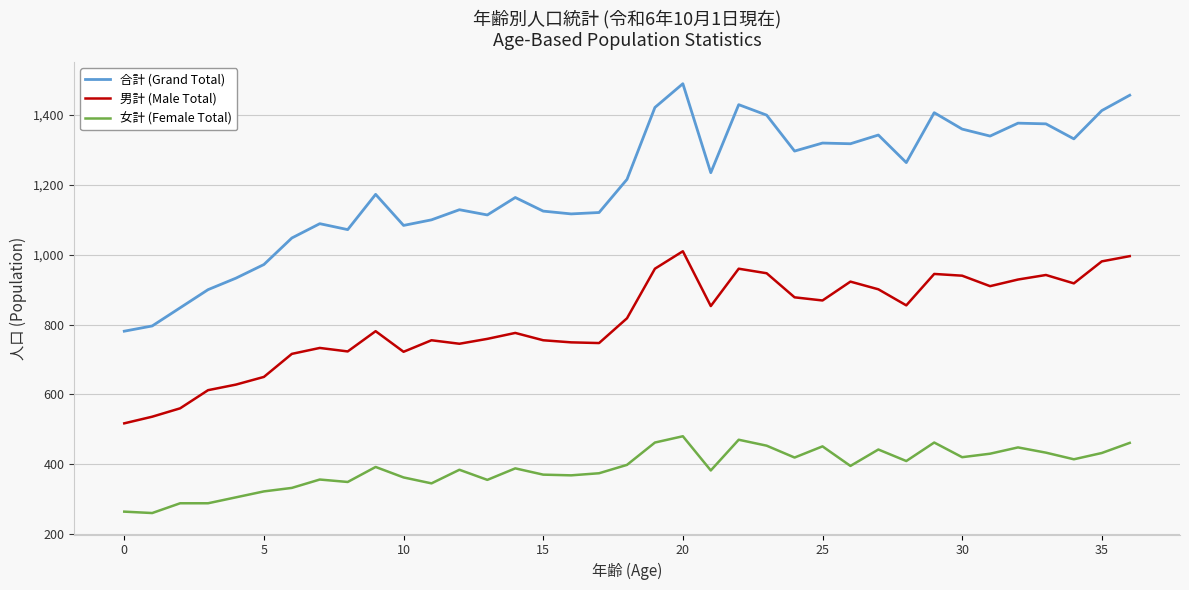

What is the lowest value of the 女計 (Female Total) series?

260